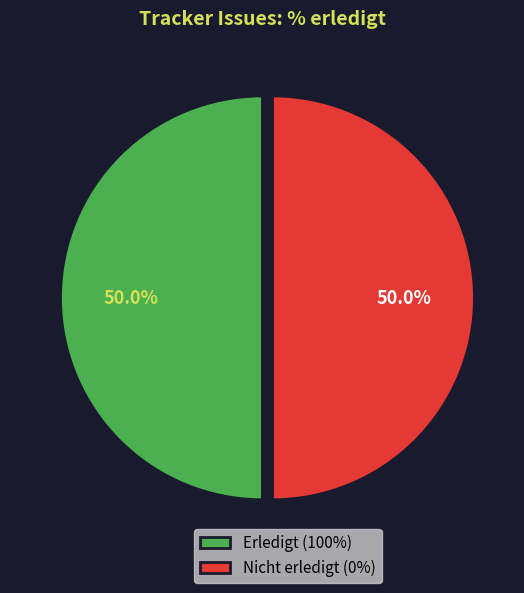

Approximately how many times larger is the value at Nicht erledigt (0%) compared to Erledigt (100%)?

1.0